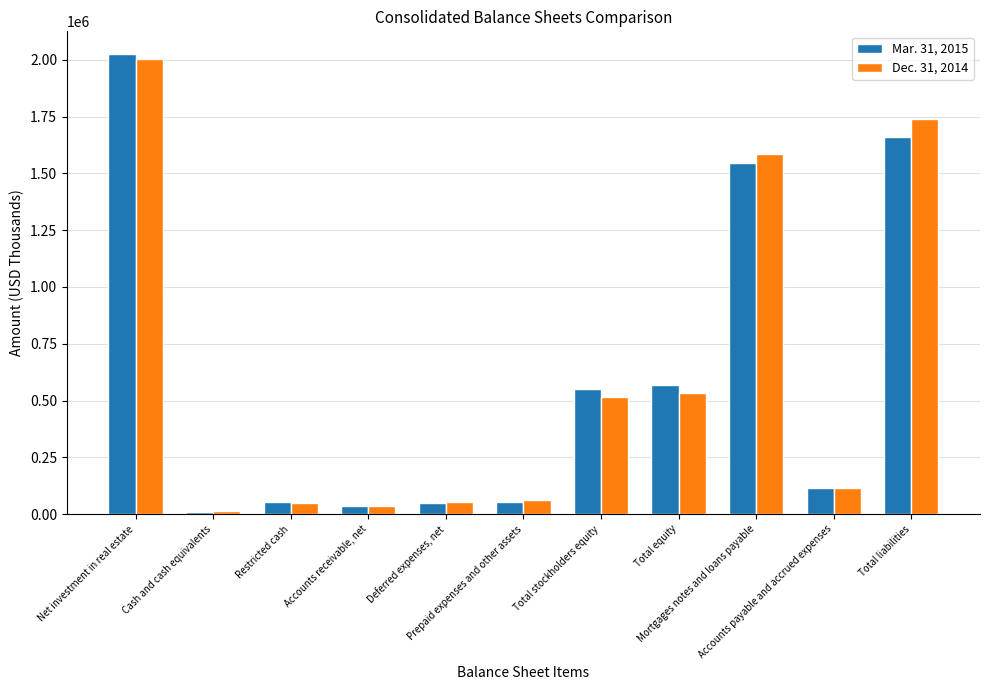

What is the greatest value displayed?

2023911